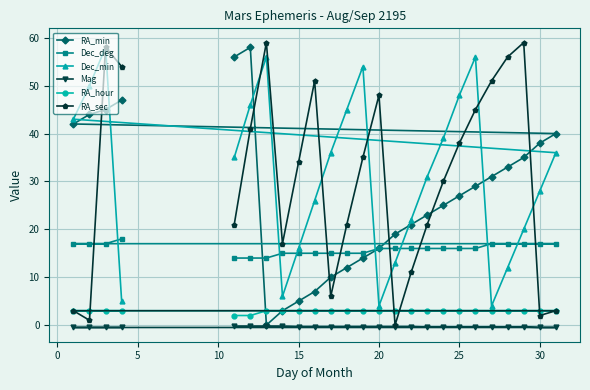

What is the highest value of the RA_sec series?

59.0